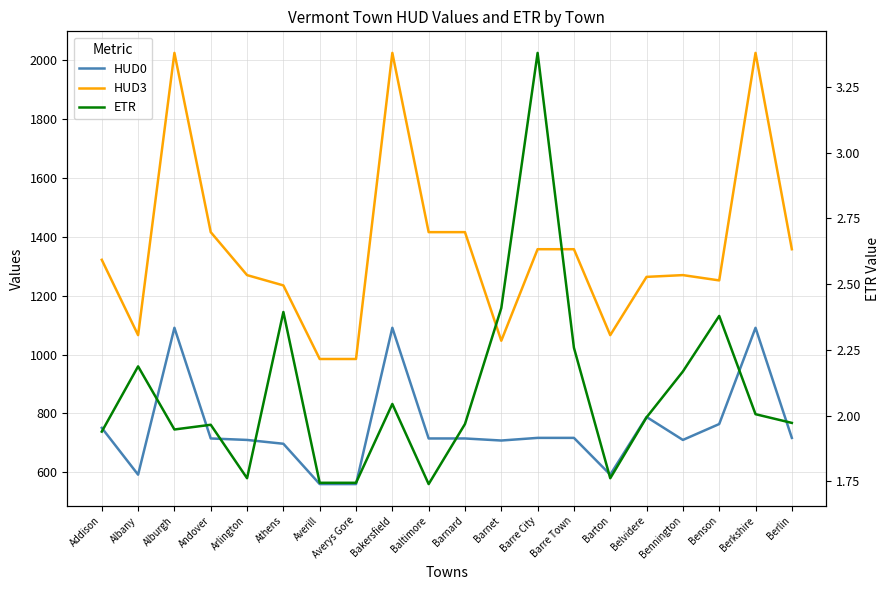

True or false: HUD3 has a value of 2191.0 at Benson.

False